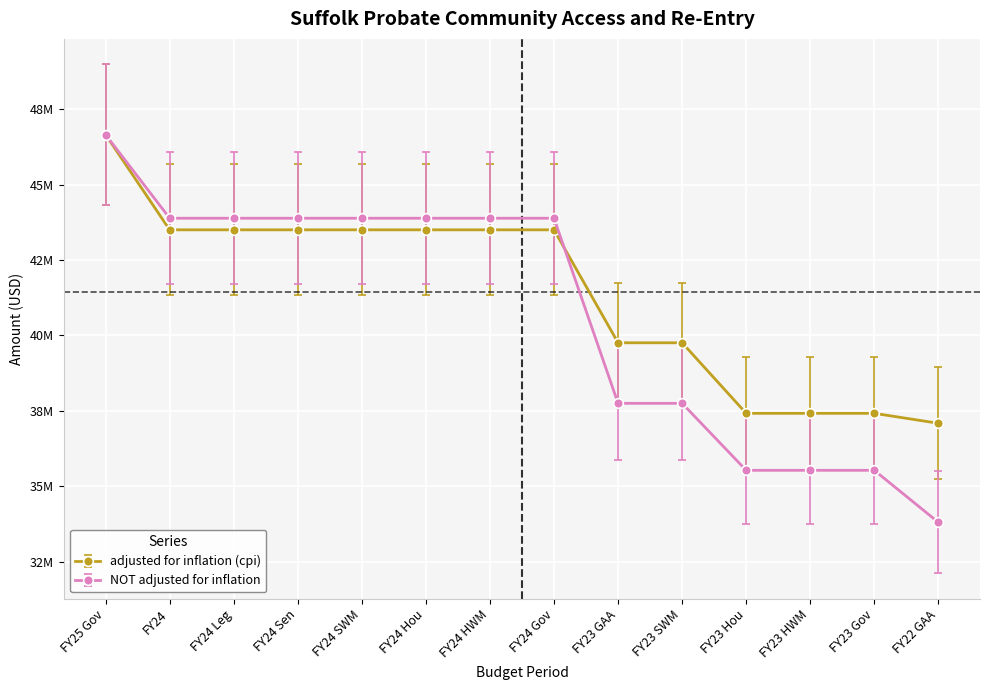

Between which two adjacent categories do NOT adjusted for inflation and adjusted for inflation (cpi) first intersect?

FY24 Gov and FY23 GAA